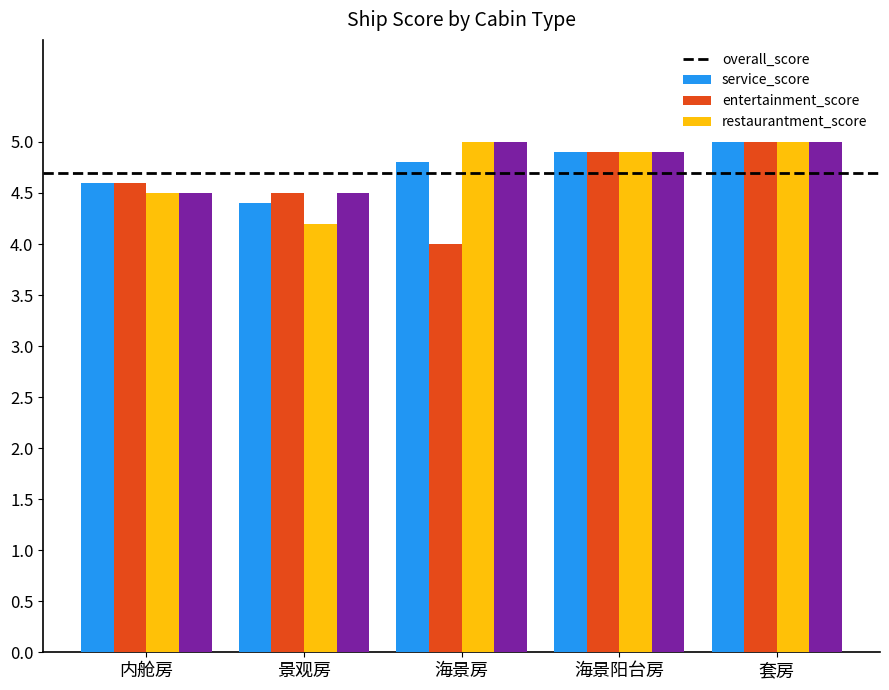

How many bars are there in total?

20